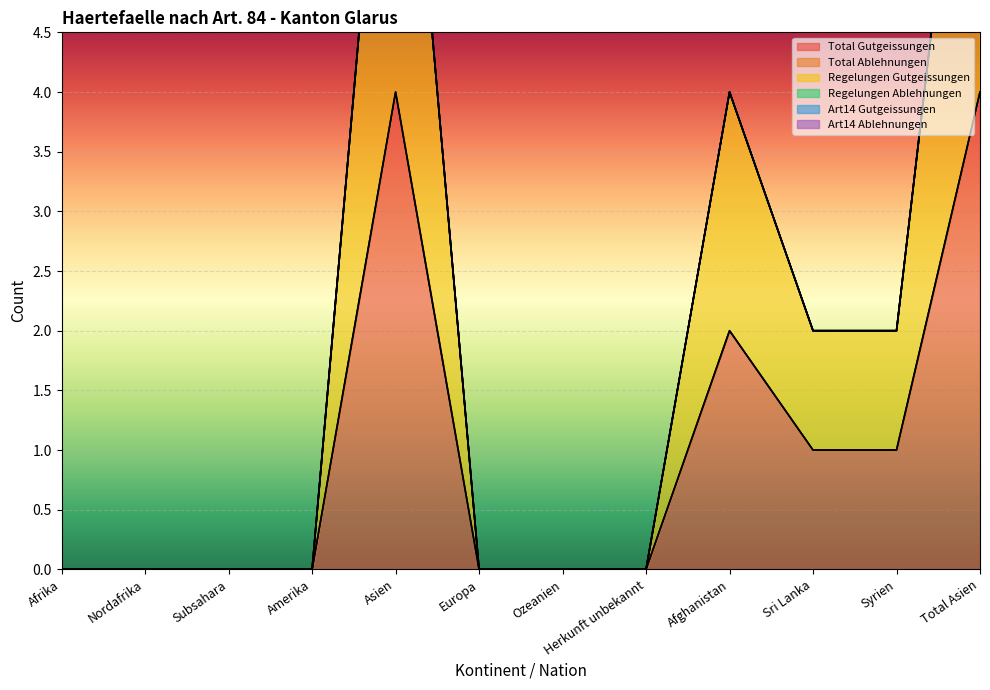

True or false: Regelungen Ablehnungen and Total Ablehnungen cross at least once.

False